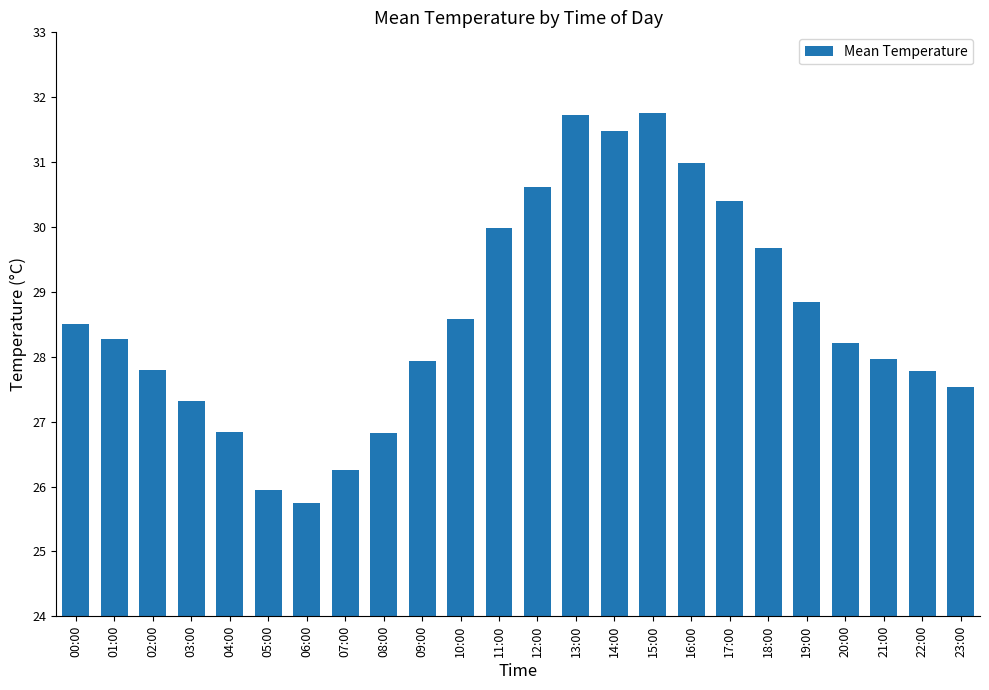

Where does the data first go above 28?

00:00